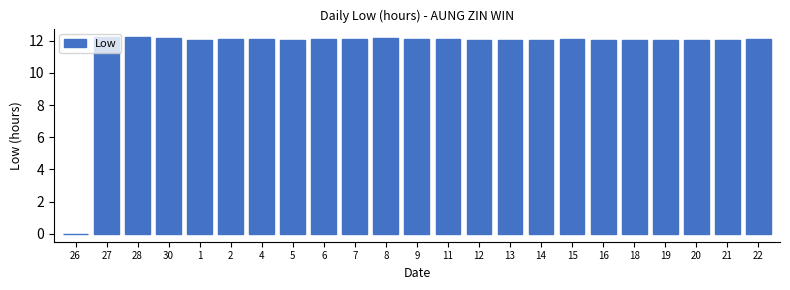

What is the ratio of the value at 19 to the value at 14?

1.0